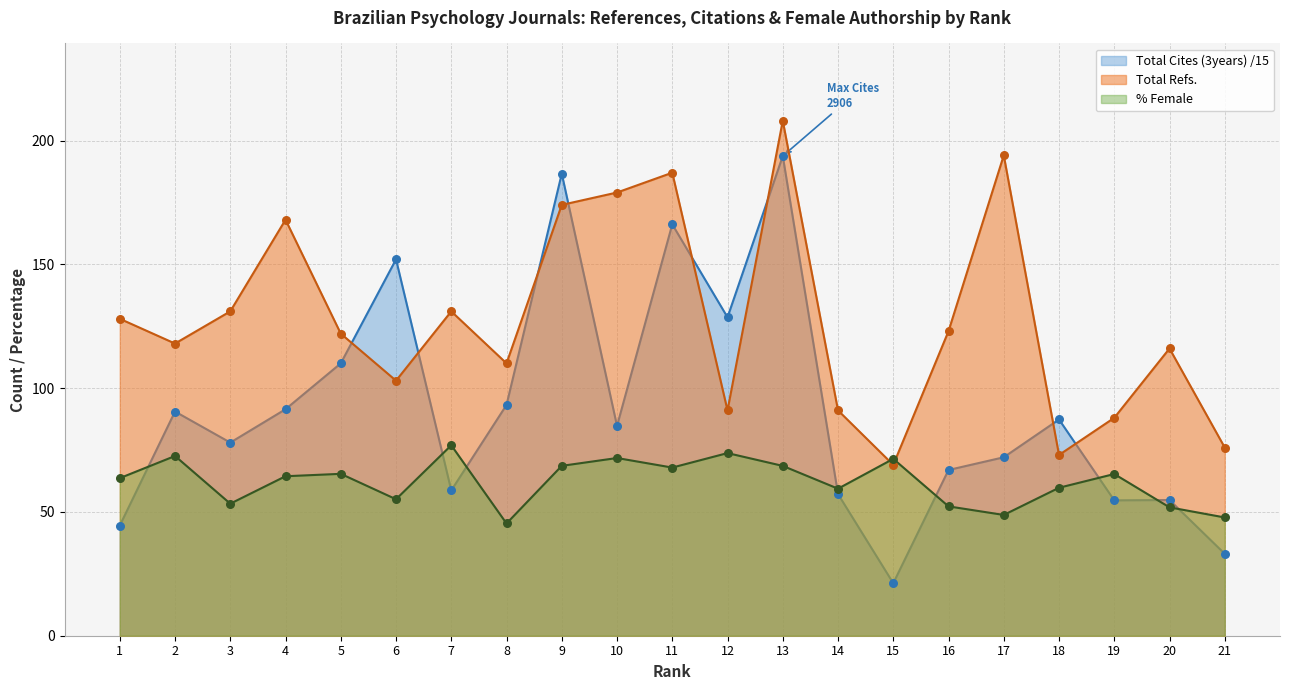

Is the value of Total Cites (3years) at 3 greater than the value of %Female at 1?

Yes